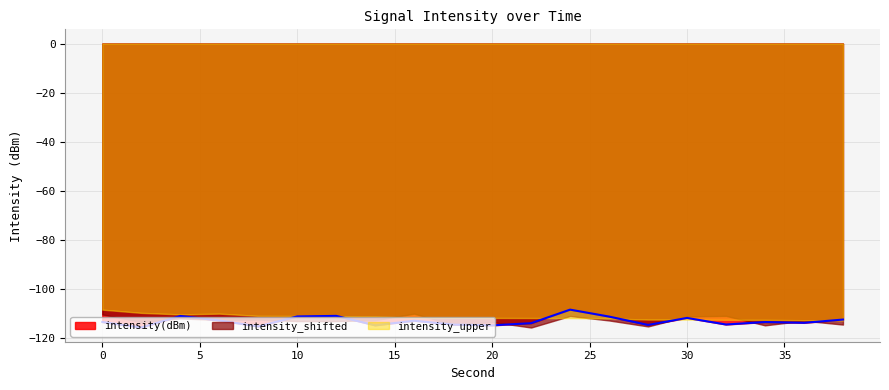

At which label does intensity(dBm) reach its peak?

24